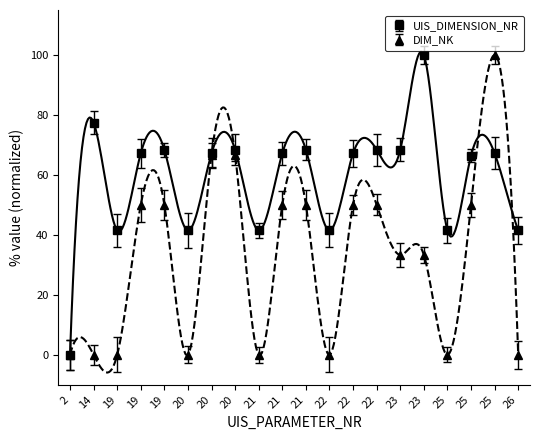

How many data points in DIM_NK are above 50?

3